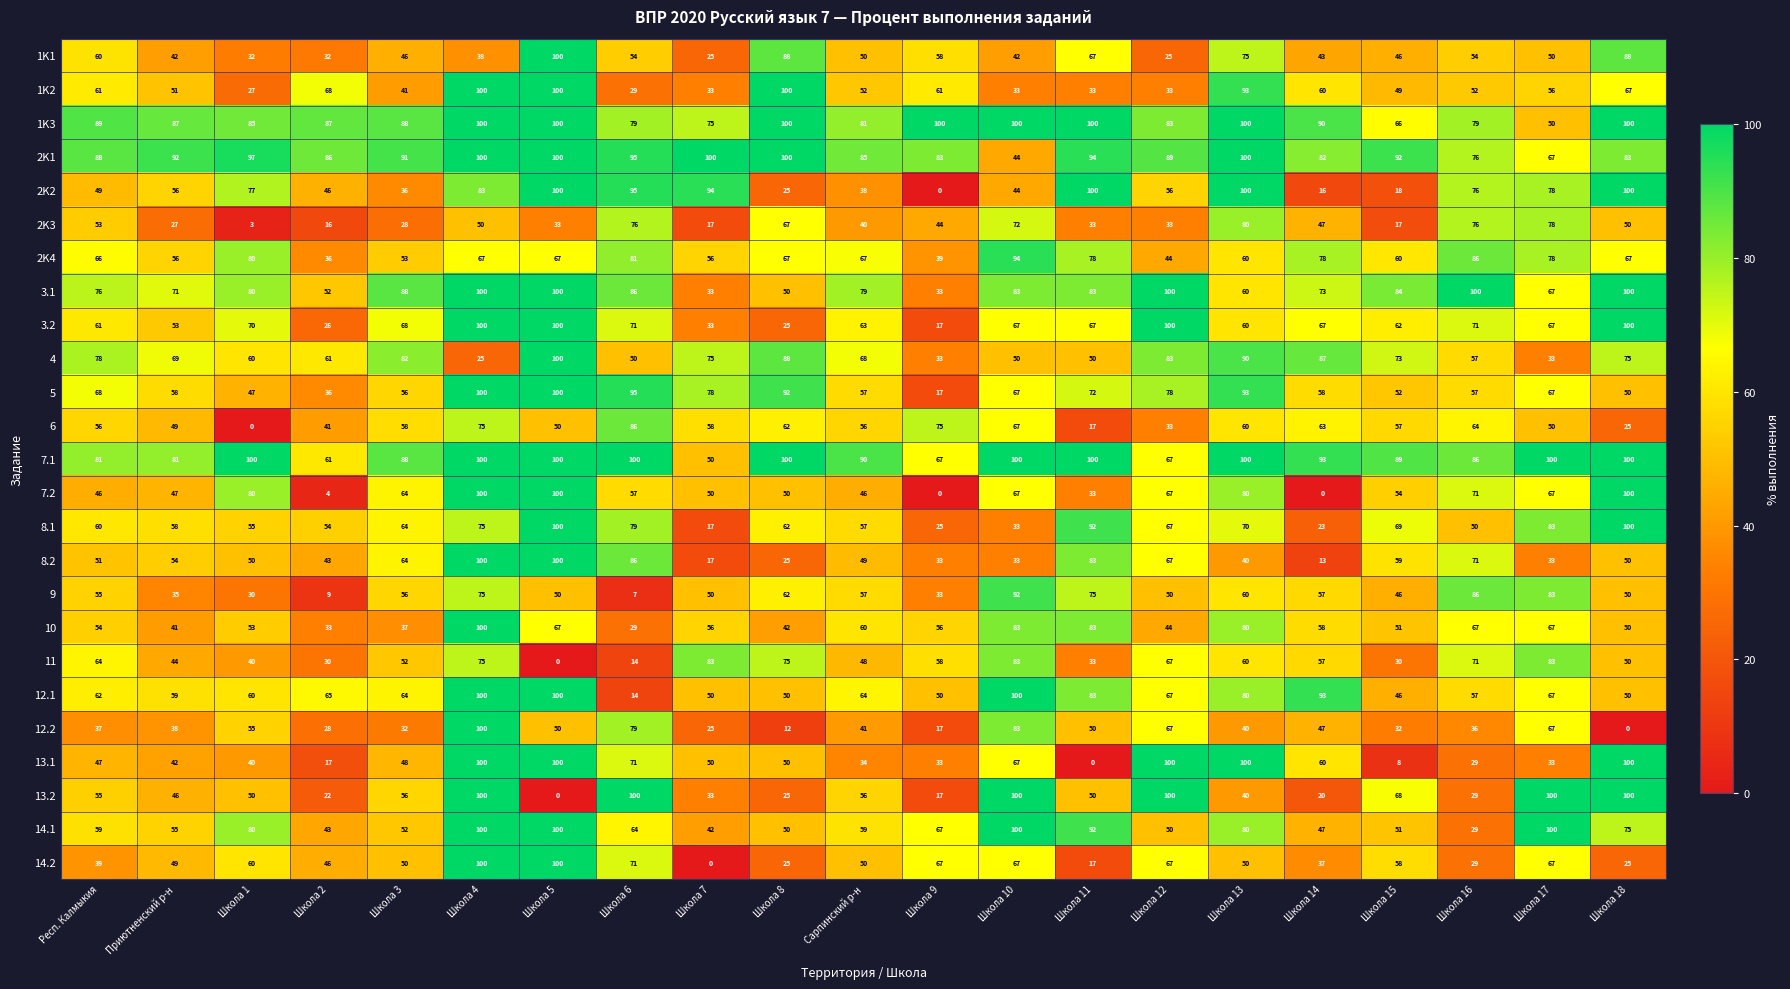

What is the sum of the 1K2 values at Школа 6 and Школа 5?

129